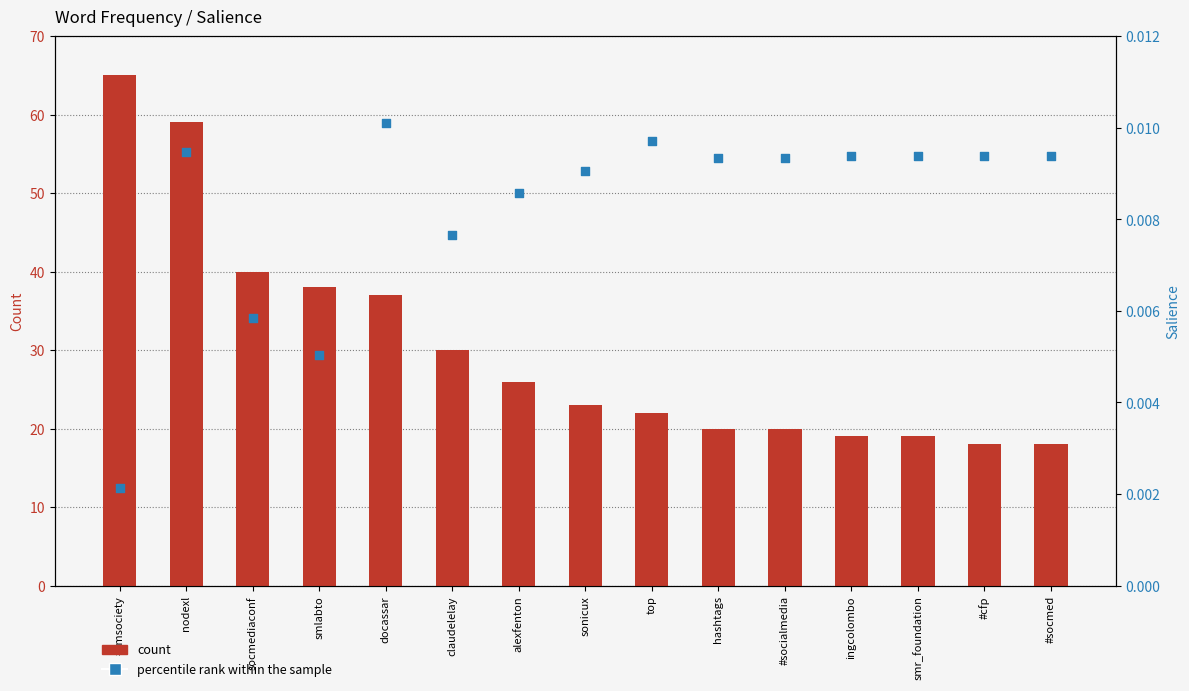

Which series has the largest total across all categories?

count